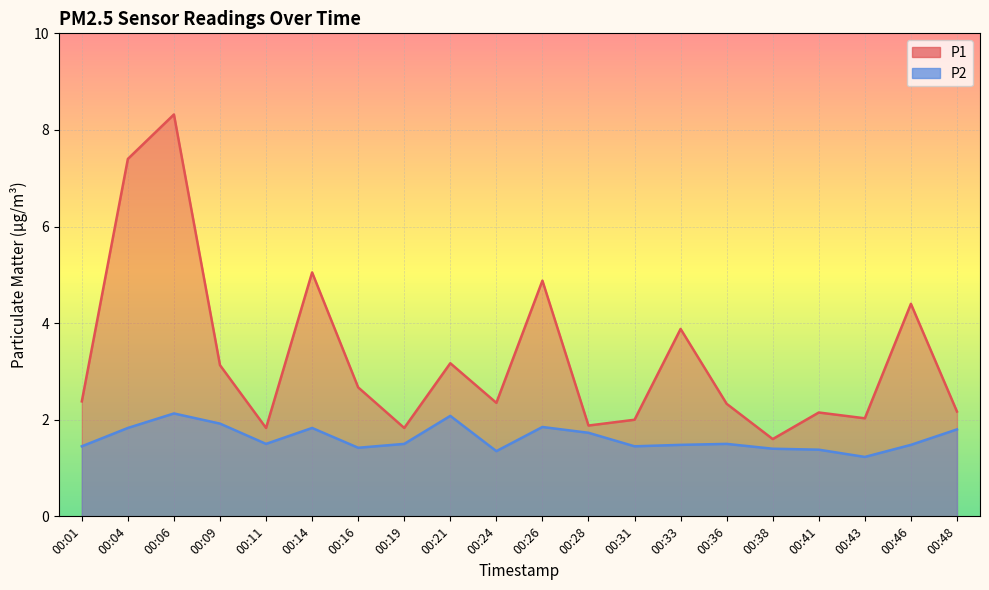

Is it true that P2 equals 2.1 at 00:21?

True